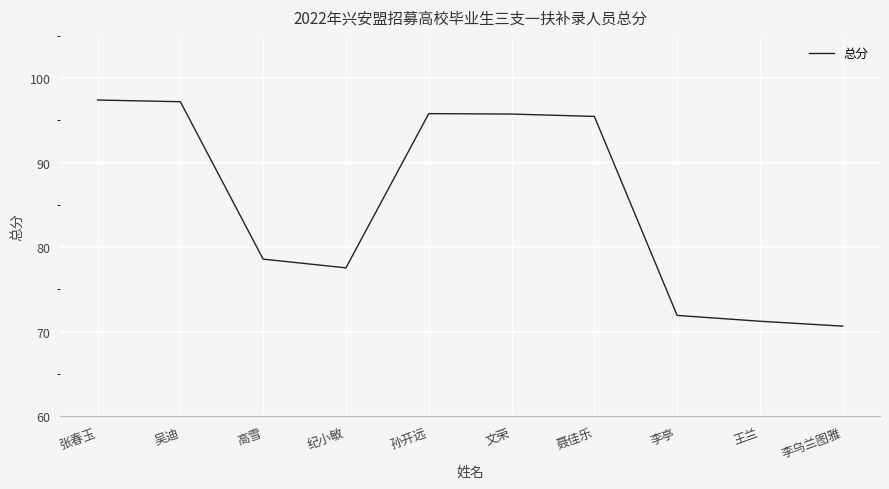

At which label does the data first exceed 95?

张春玉